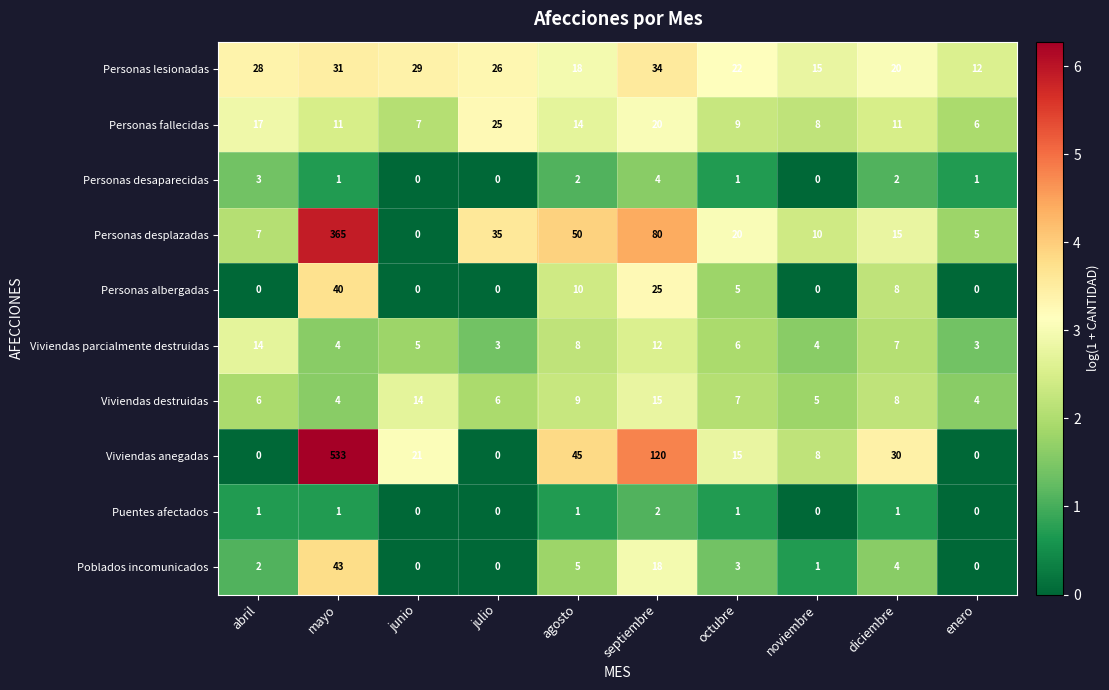

What is the greatest value displayed?

533